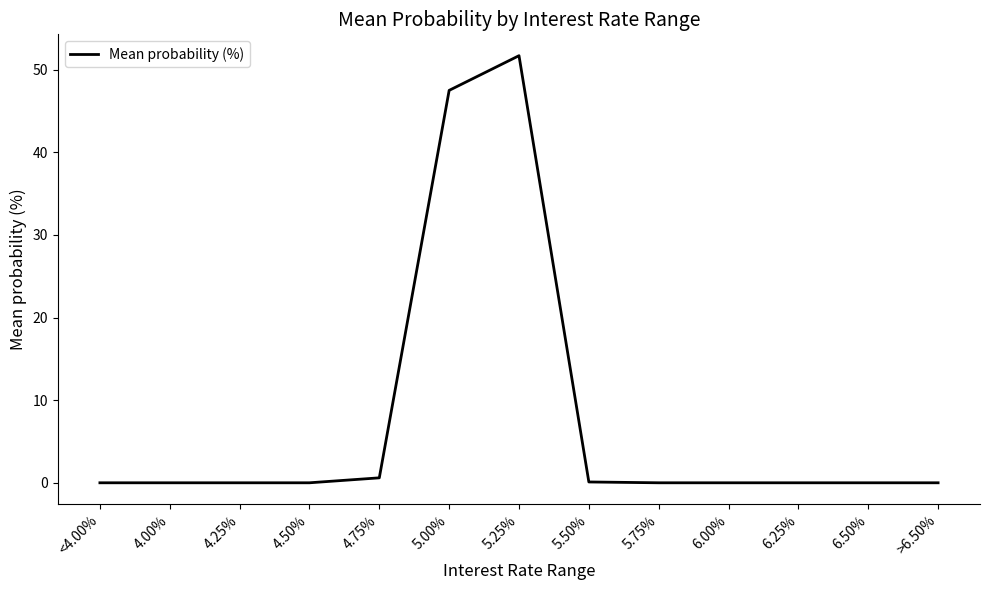

True or false: the data has more than 0 interior local peaks.

True